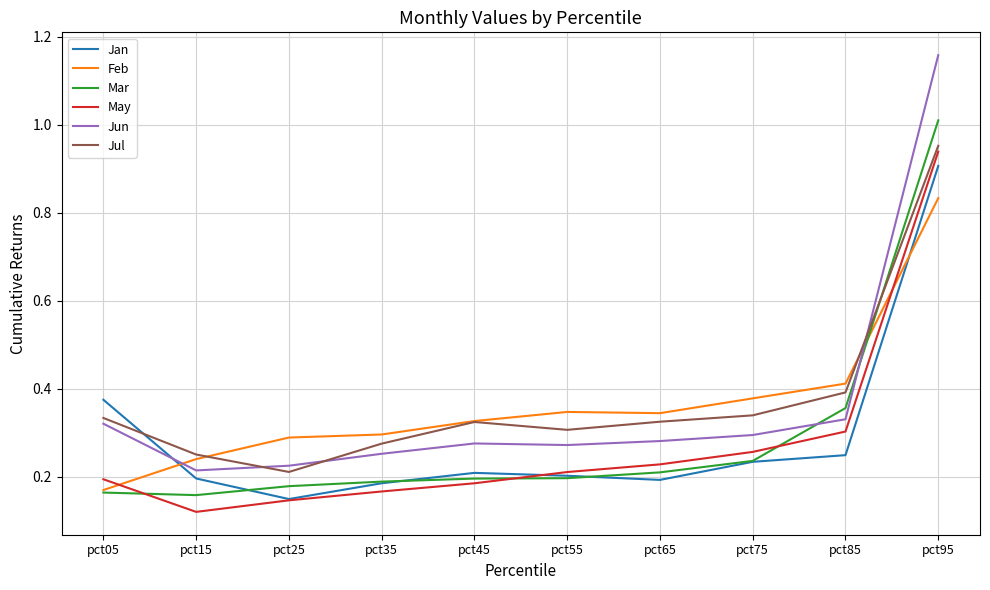

How many series are shown in this chart?

6